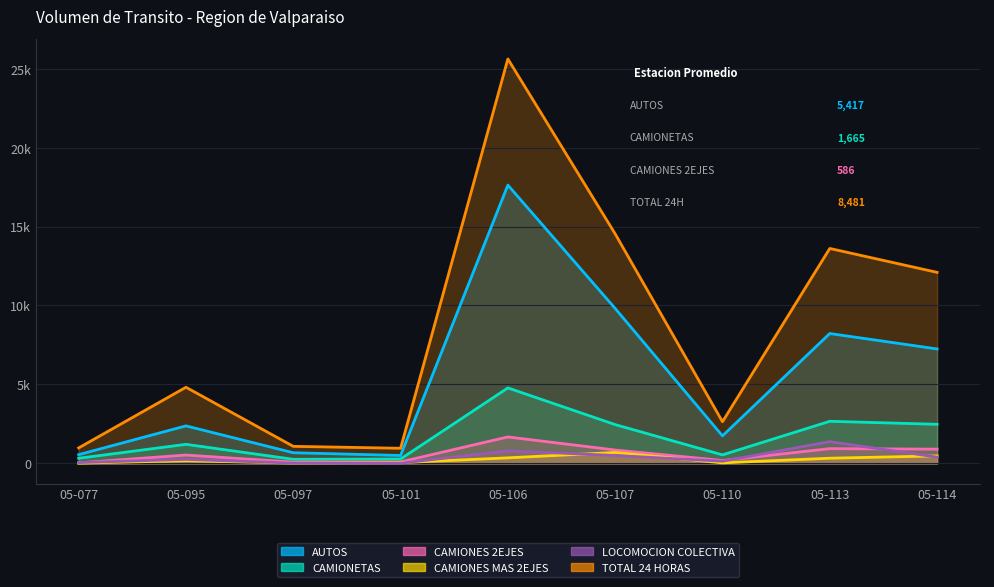

At how many categories does at least one series exceed 1133?

6